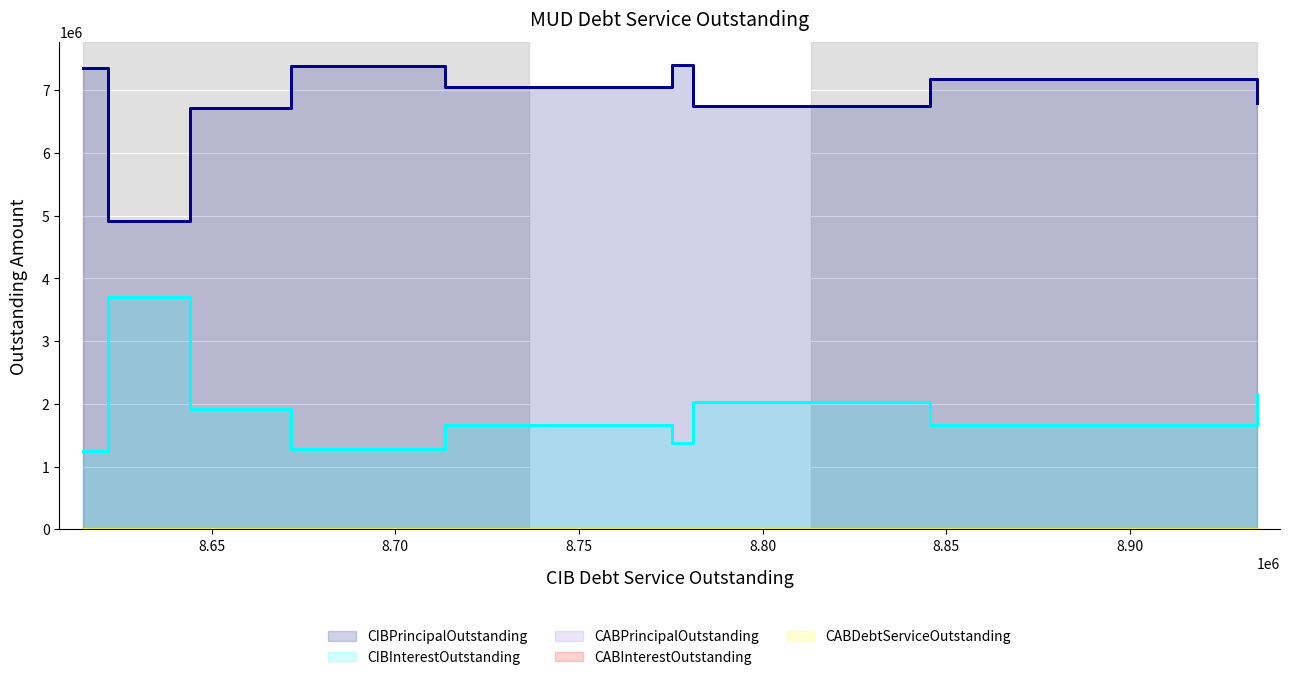

At 8.90, list the series in order from largest to smallest.

CIBPrincipalOutstanding, CIBInterestOutstanding, CABPrincipalOutstanding, CABInterestOutstanding, CABDebtServiceOutstanding